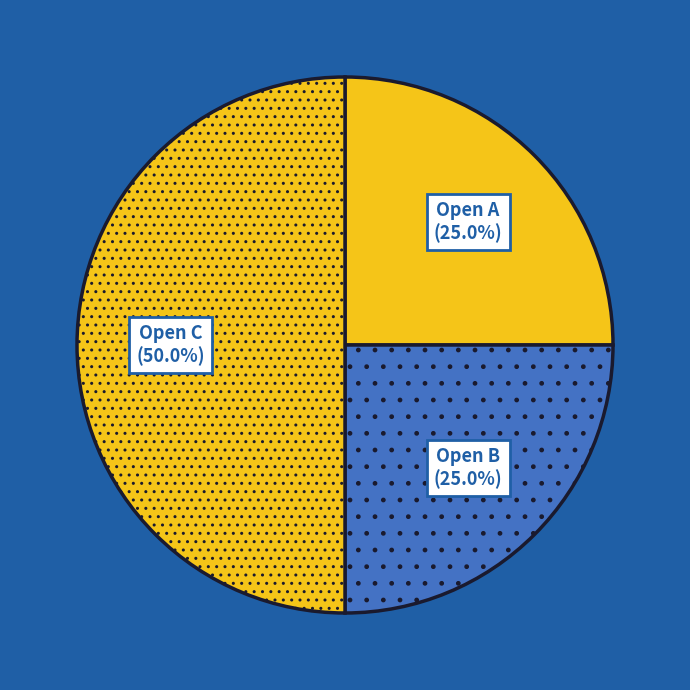

What portion of the pie excludes Open B?

75.0%